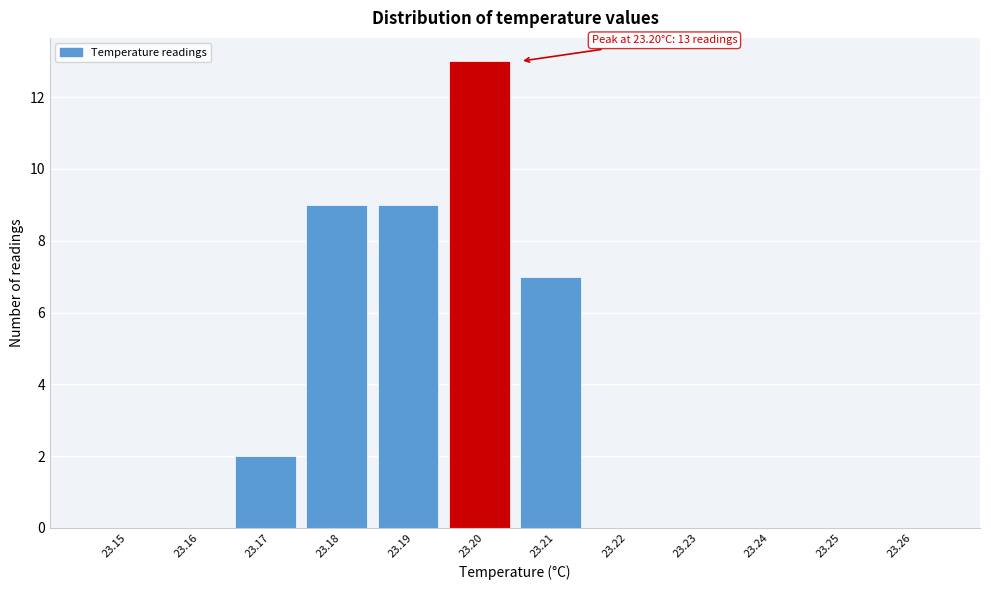

Reading left to right, extract all data points from this chart.

23.15=0	23.16=0	23.17=2	23.18=9	23.19=9	23.20=13	23.21=7	23.22=0	23.23=0	23.24=0	23.25=0	23.26=0